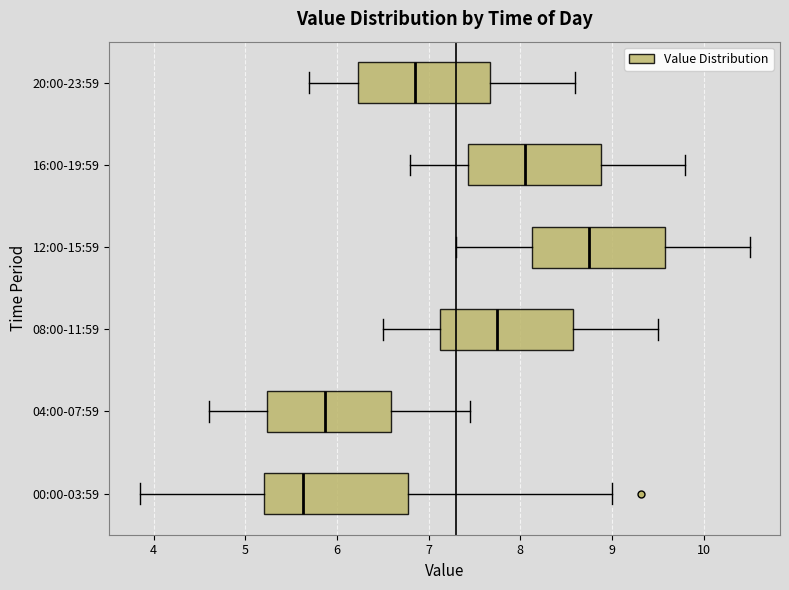

Reading bottom to top, transcribe this box plot: for each box, give where its median line is, the range the box spans, and where its two whiskers end, as read against the x-axis. The values are not printed on the chart, so give them approximately, as read against the axis.

00:00-03:59: median 5.6, box 5.2 to 6.8, whiskers 3.9 to 9.0
04:00-07:59: median 5.9, box 5.2 to 6.6, whiskers 4.6 to 7.5
08:00-11:59: median 7.8, box 7.1 to 8.6, whiskers 6.5 to 9.5
12:00-15:59: median 8.8, box 8.1 to 9.6, whiskers 7.3 to 10.5
16:00-19:59: median 8.1, box 7.4 to 8.9, whiskers 6.8 to 9.8
20:00-23:59: median 6.9, box 6.2 to 7.7, whiskers 5.7 to 8.6